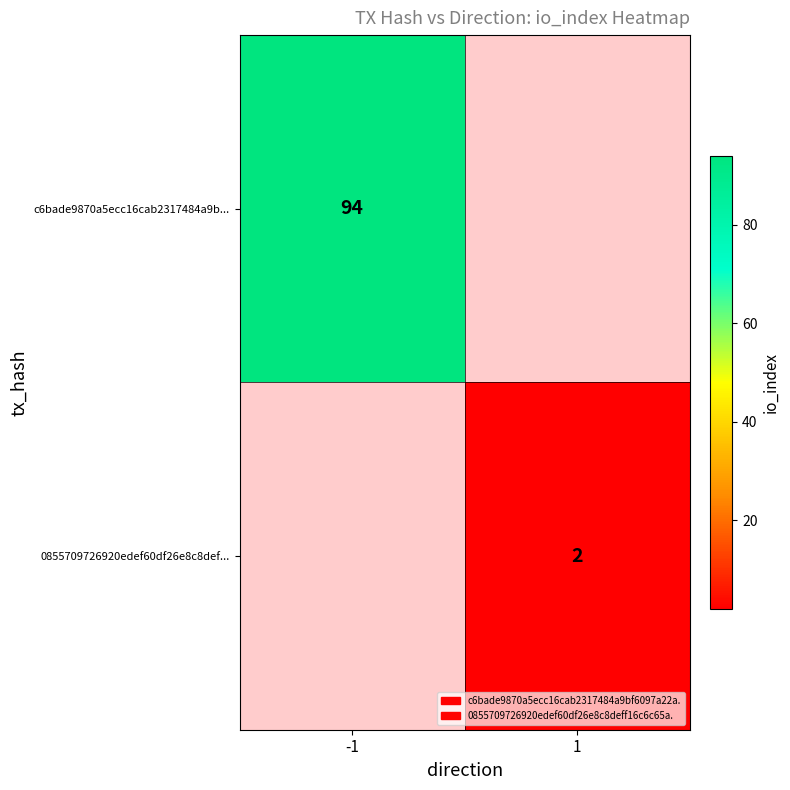

At how many categories does at least one series exceed 77?

1